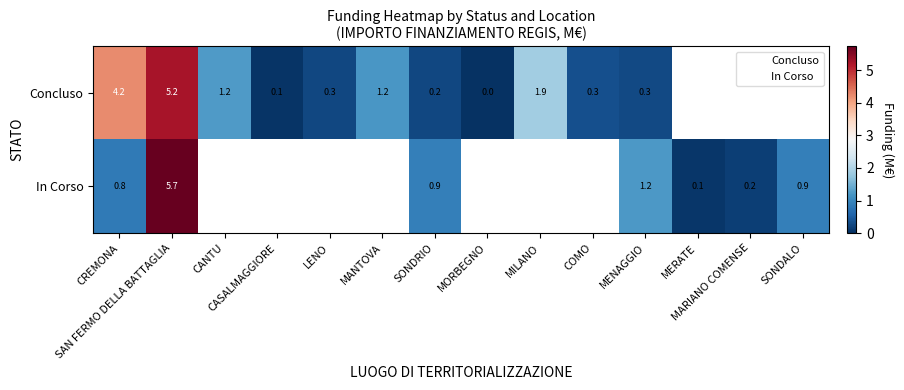

At how many categories does at least one series exceed 2?

2